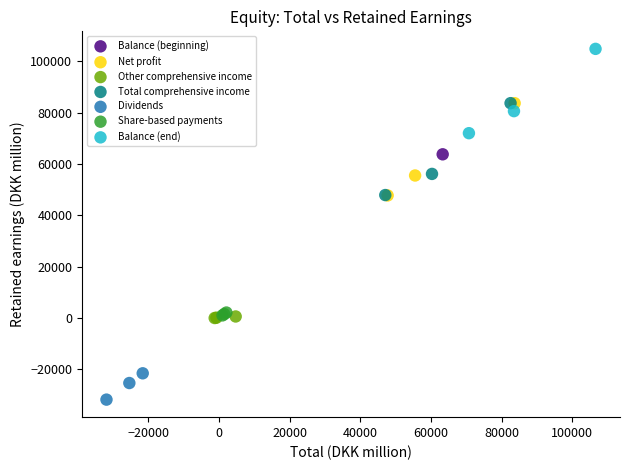

What are all the series names shown in the legend?

Balance (beginning), Net profit, Other comprehensive income, Total comprehensive income, Dividends, Share-based payments, Balance (end)